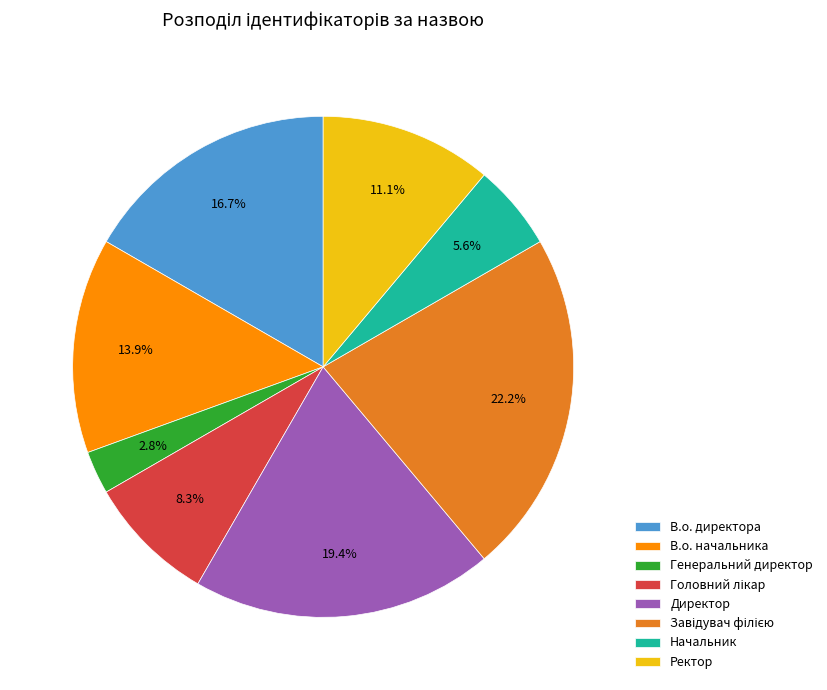

Count the number of slices in the pie.

8